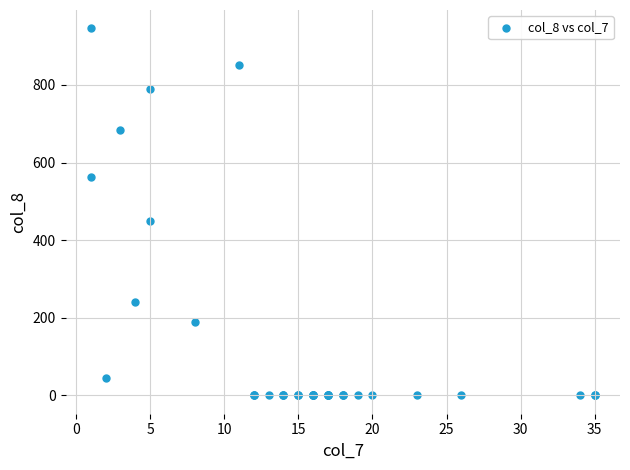

What Y value in the scatter plot is closest to 473?

450